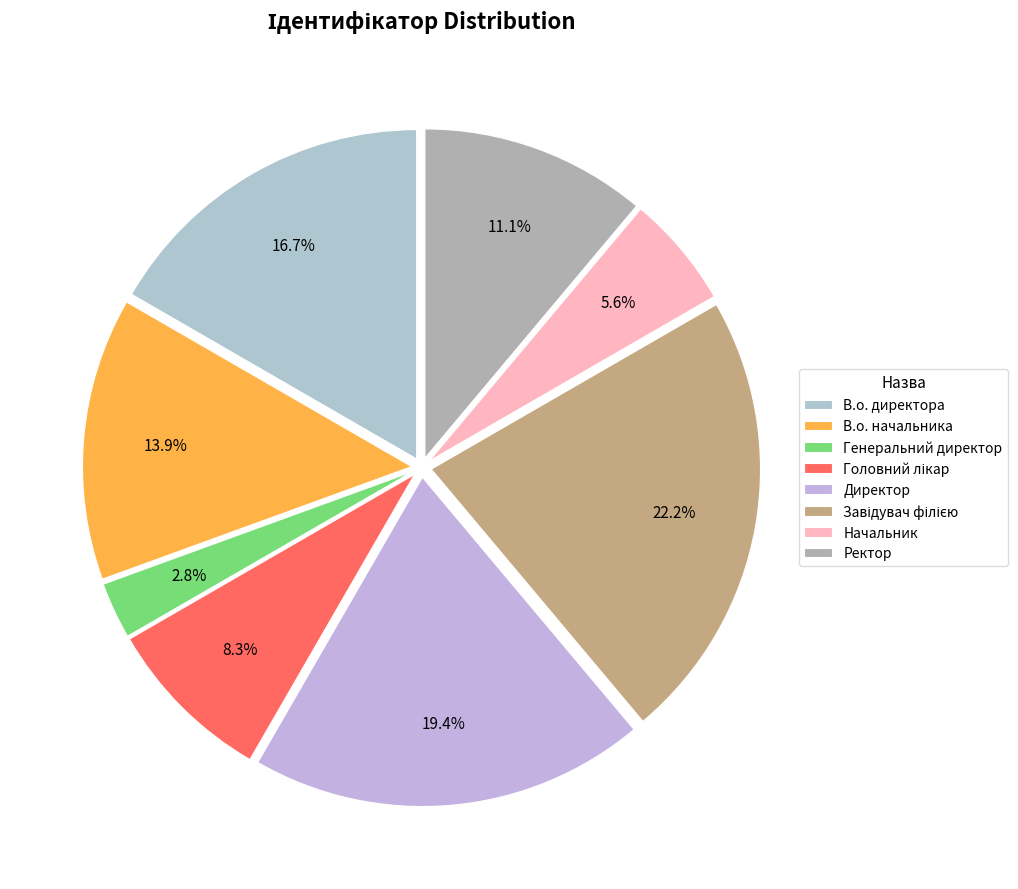

True or false: Генеральний директор accounts for 3% of the total.

True